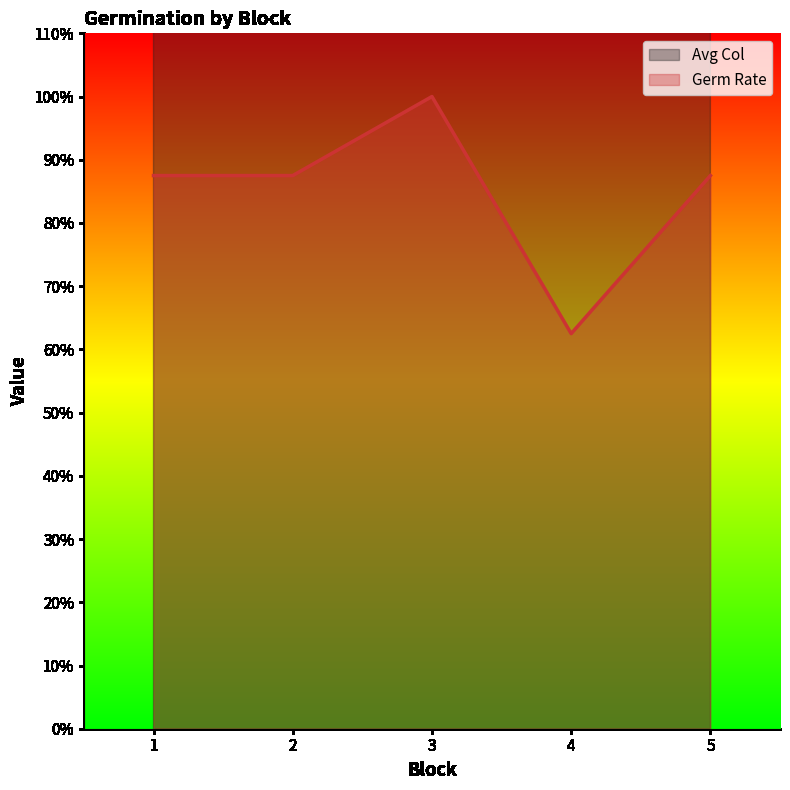

Reading left to right, list all the values displayed in this chart.

Avg Col: 7.1	8.6	7.0	8.1	7.9
Germ Rate: 0.9	0.9	1.0	0.6	0.9